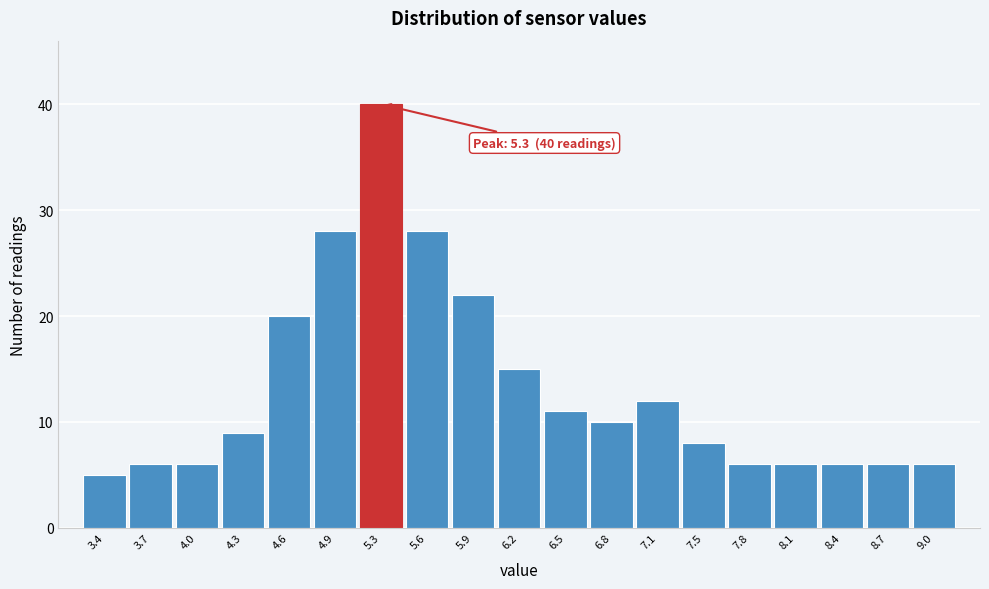

Which range on the x-axis has the tallest bar?

5.10 to 5.40